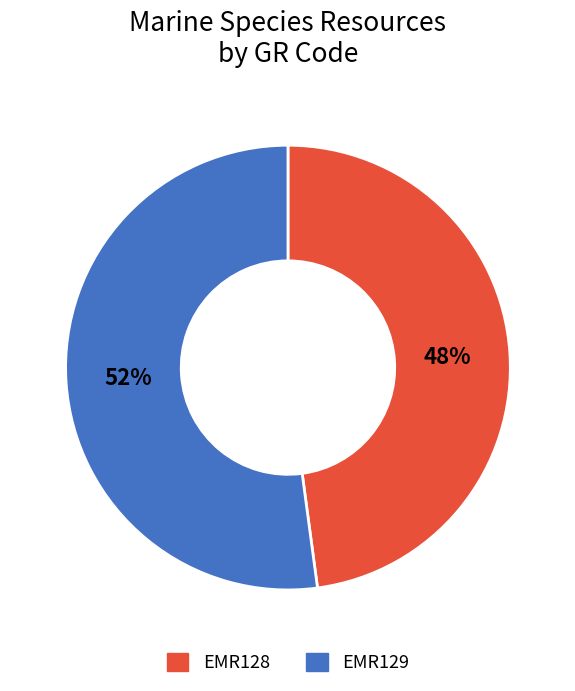

Which category has the biggest portion of the pie?

EMR129